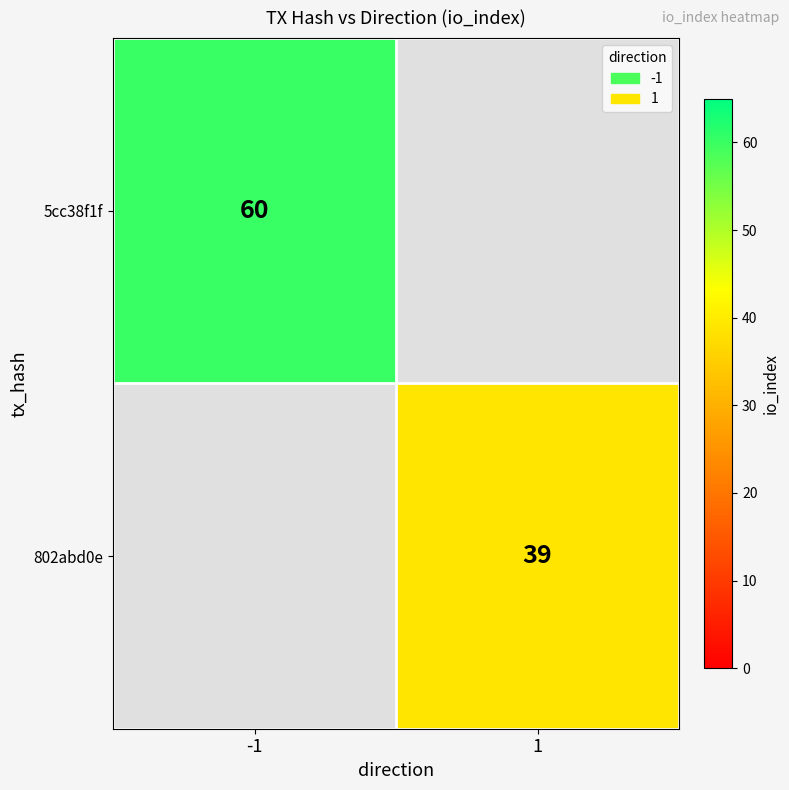

The 802abd0e series shows 39 at 1. True or false?

True